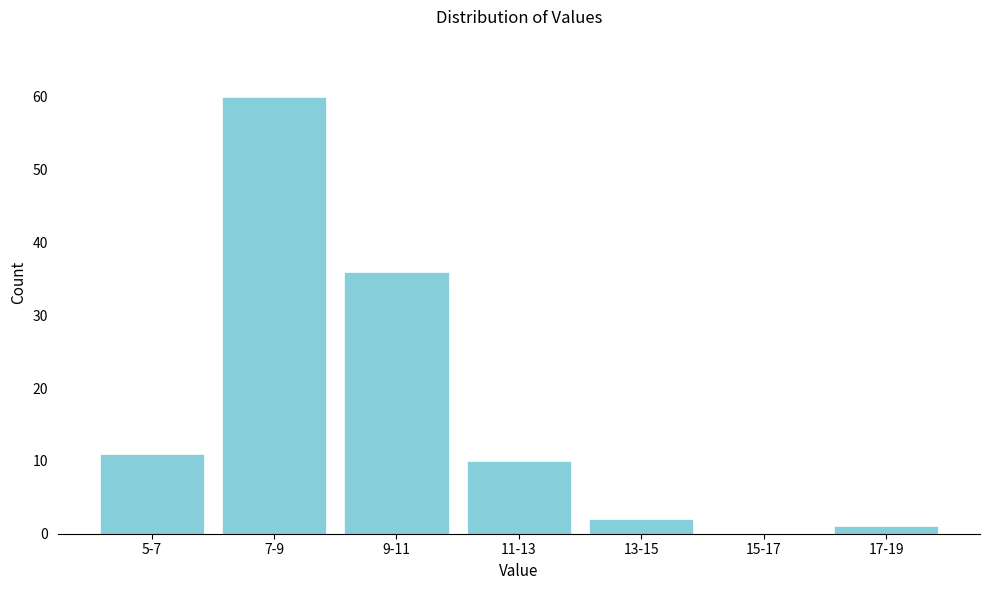

Reading left to right, extract all data points from this chart.

5-7=11	7-9=60	9-11=36	11-13=10	13-15=2	15-17=0	17-19=1